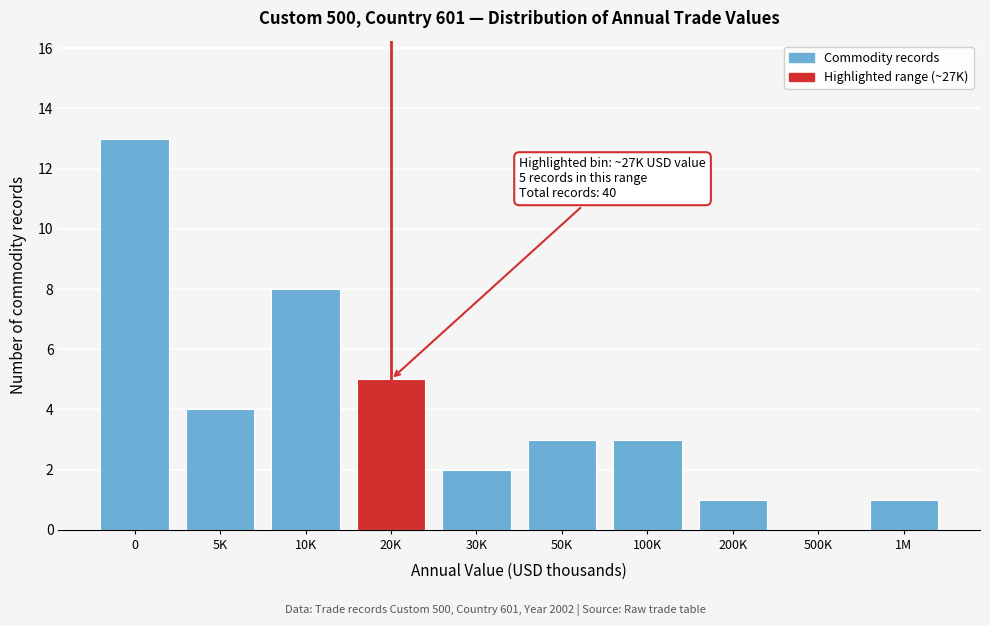

Reading left to right, extract all data points from this chart.

0=13	5K=4	10K=8	20K=5	30K=2	50K=3	100K=3	200K=1	500K=0	1M=1